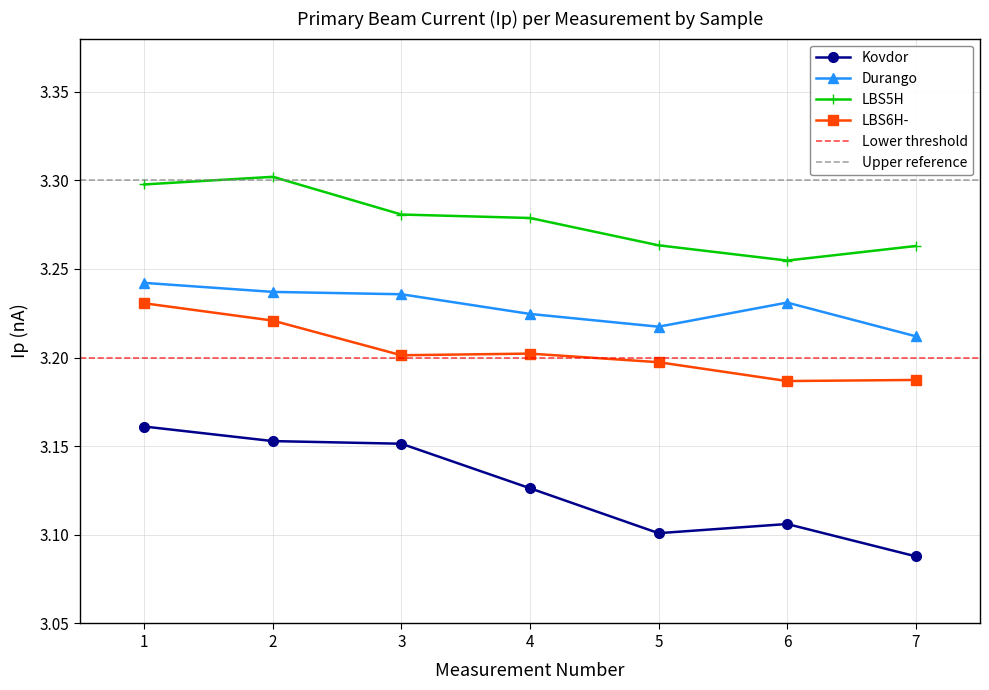

True or false: Kovdor has a value of 1.9 at 1.

False